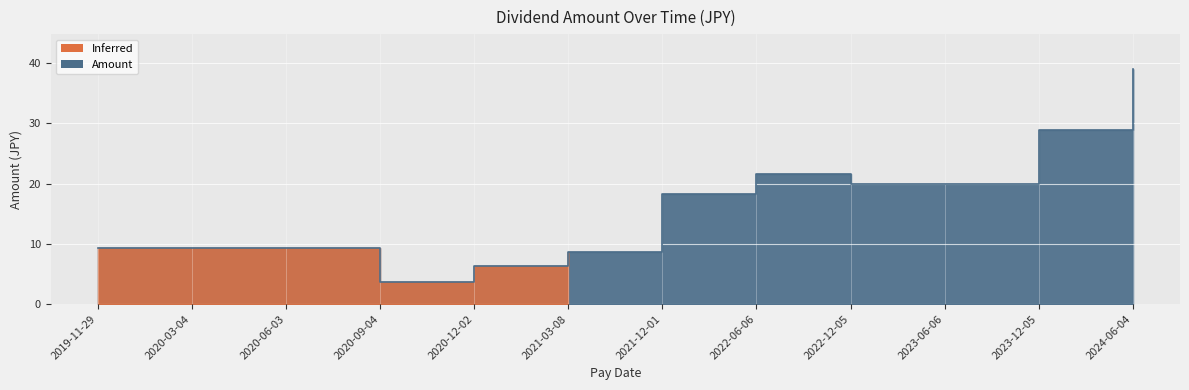

What is the average value?

16.2